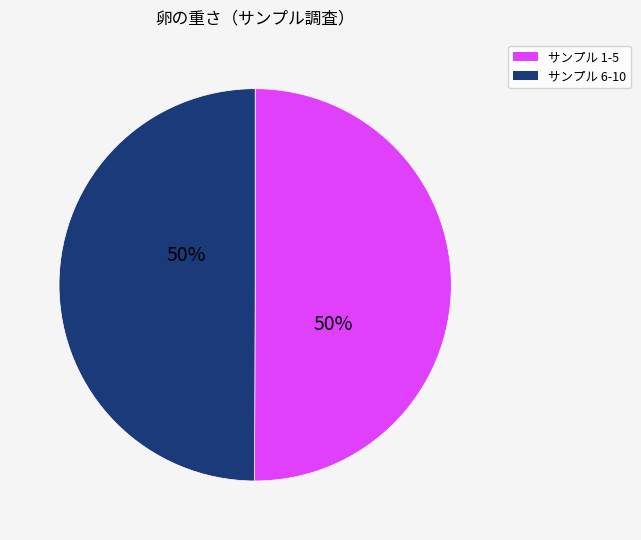

The サンプル 1-5 slice represents 40% of the pie. True or false?

False